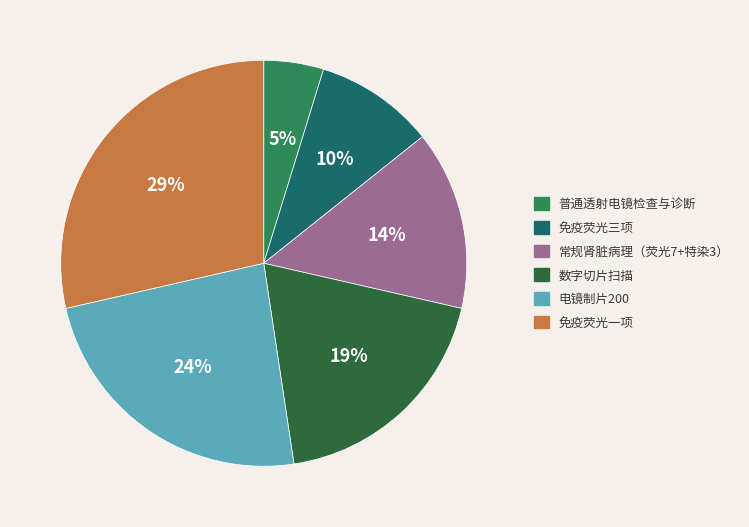

To the nearest percent, what is the average slice percentage?

17%